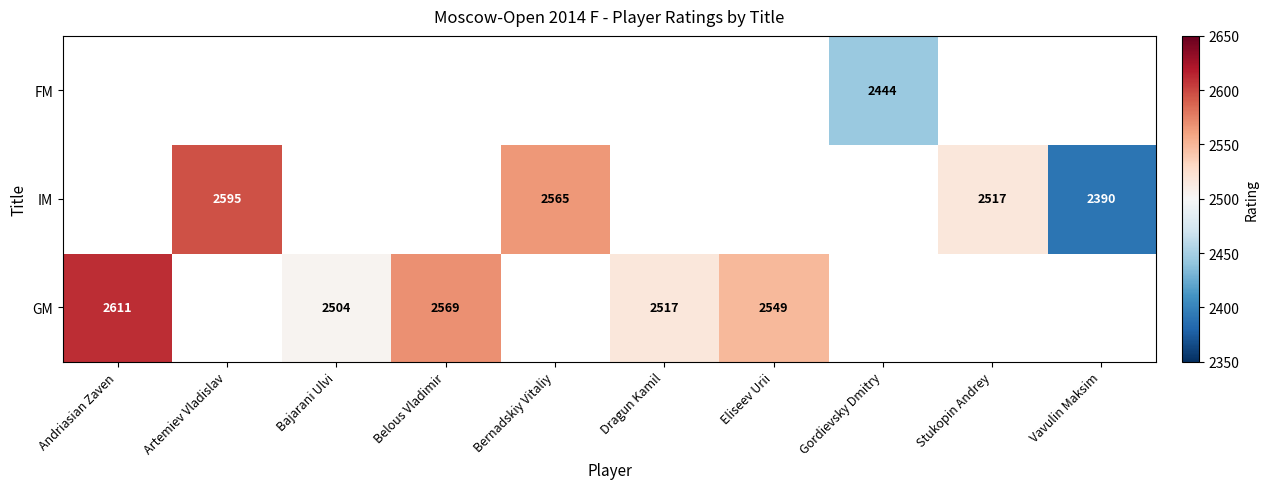

Which has a higher value, Andriasian Zaven or Bajarani Ulvi?

Andriasian Zaven